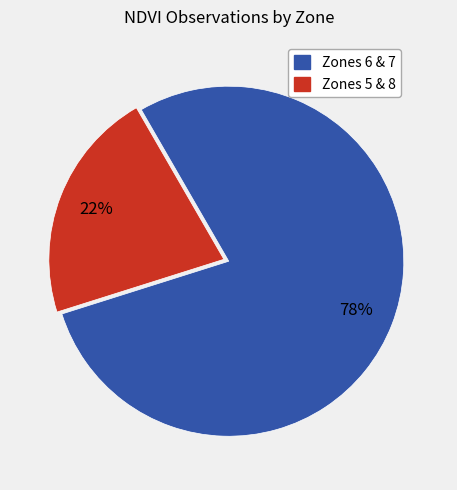

To the nearest percent, what is the average slice percentage?

50%